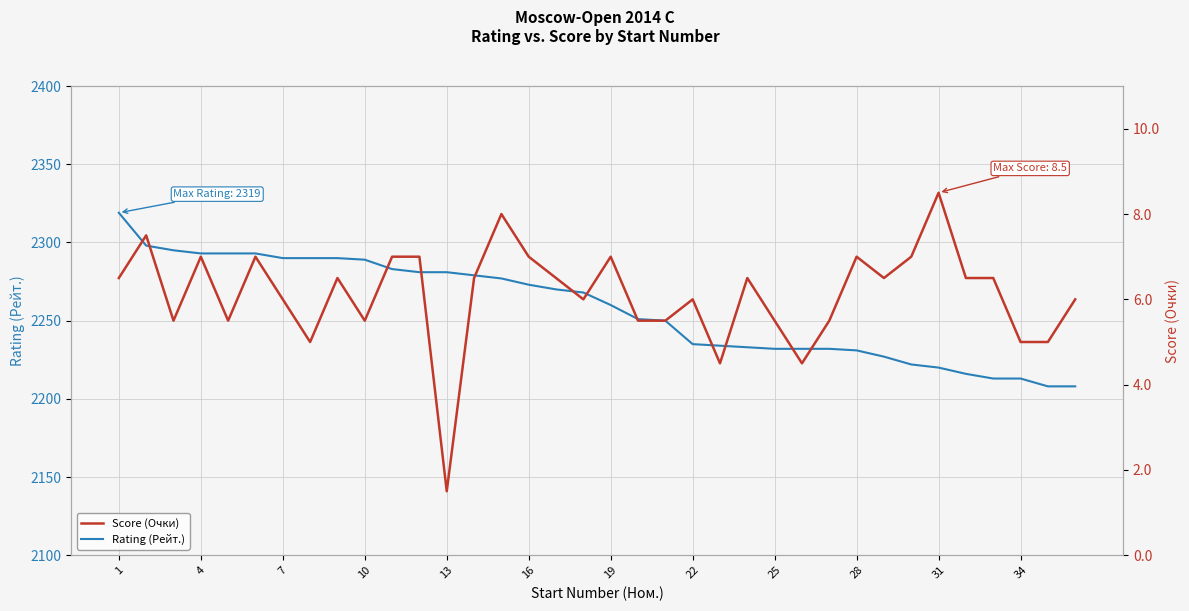

How many values in the Rating (Рейт.) series exceed 2268?

17